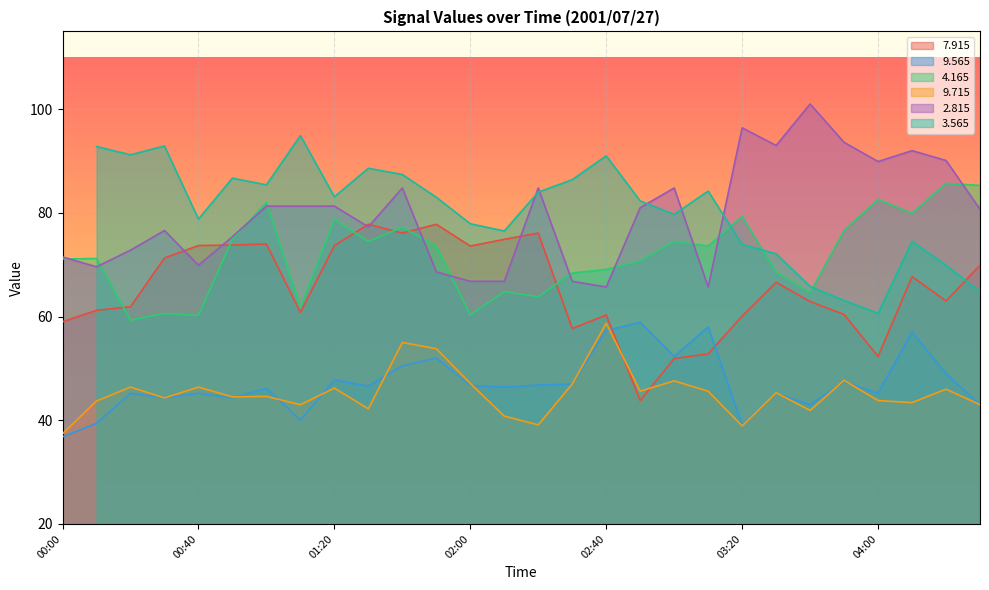

The   9.565 series shows 47.8 at 01:20. True or false?

True